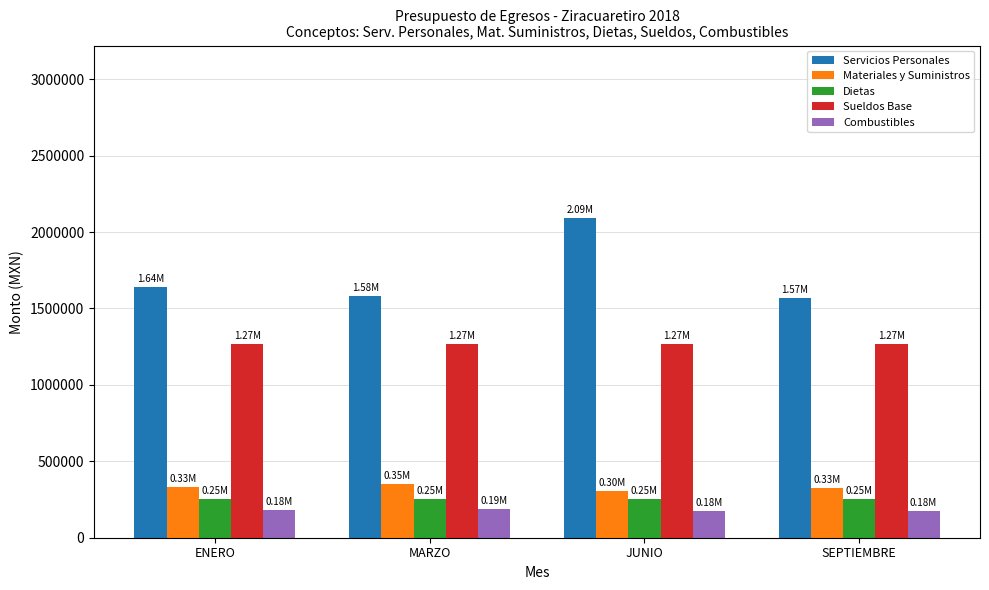

What is the sum of the Combustibles values at ENERO and JUNIO?

357965.4